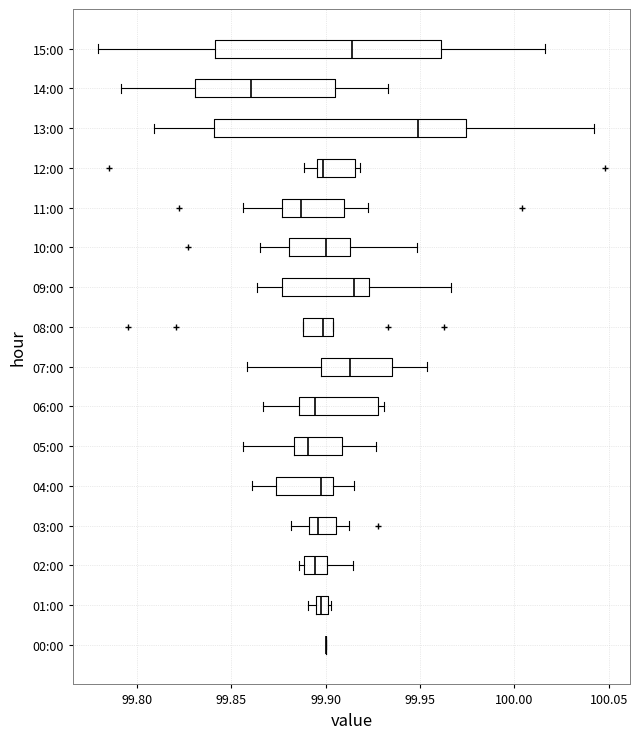

Comparing the boxes themselves (not the whiskers), which one is the widest?

13:00